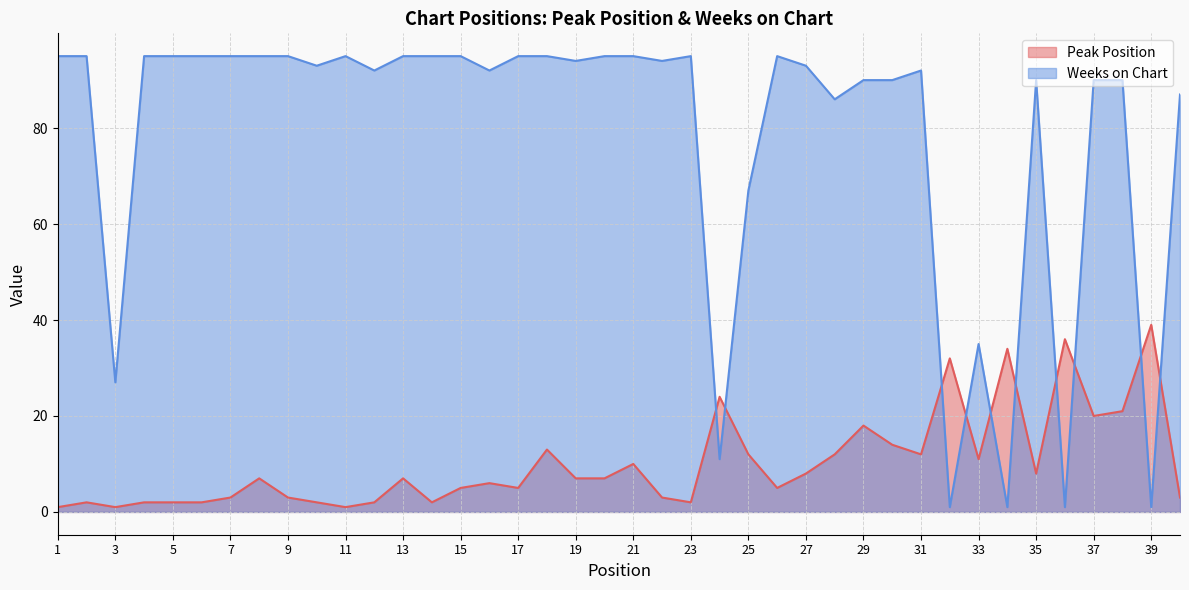

What is the sum of all Weeks on Chart values?

3127